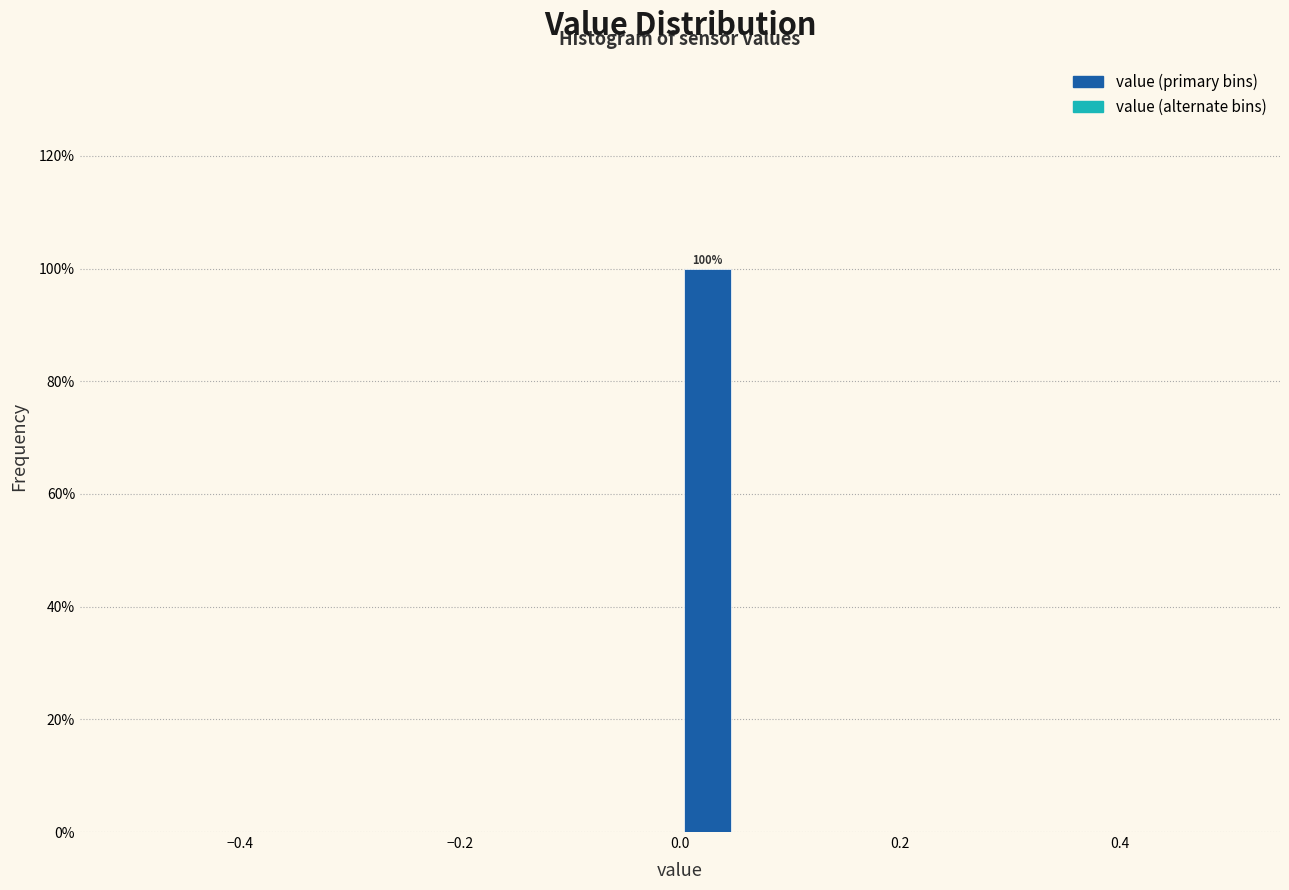

Around what value on the x-axis is the tallest bar? Give the approximate position of its centre, as read against the axis.

0.02